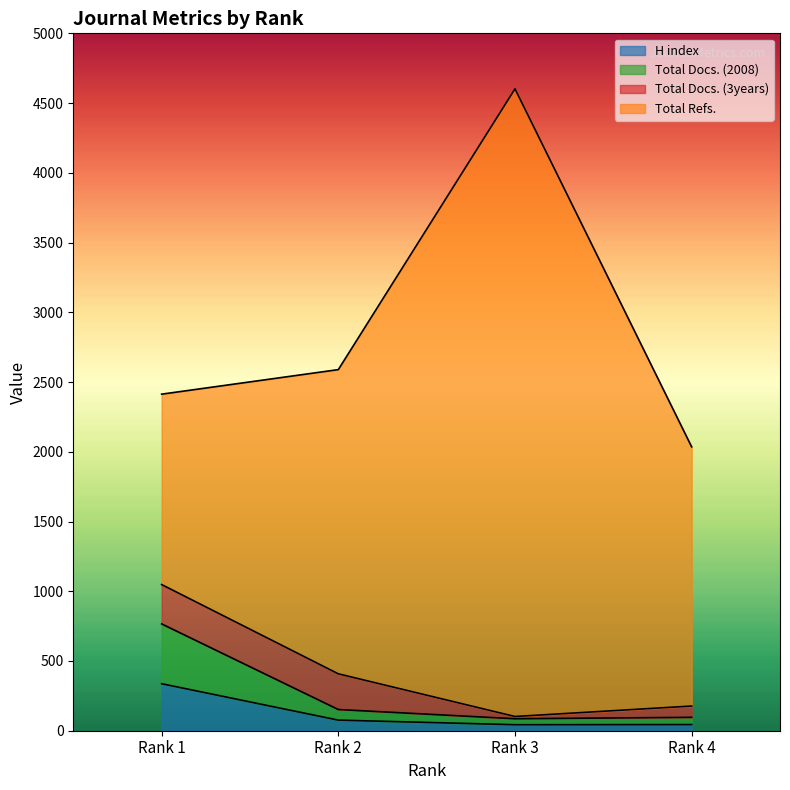

What is the maximum value for H index?

337